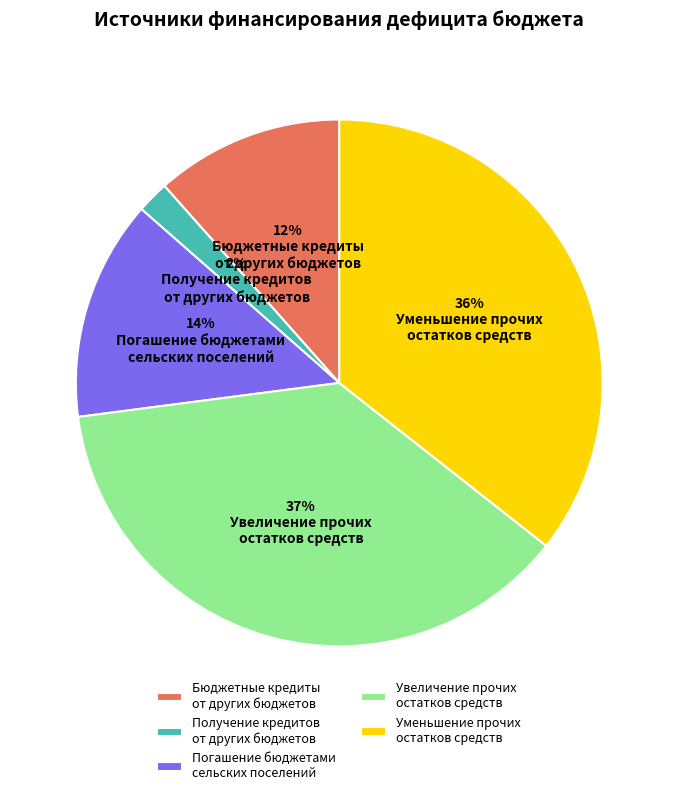

What is the largest slice in the pie chart?

Увеличение прочих остатков средств